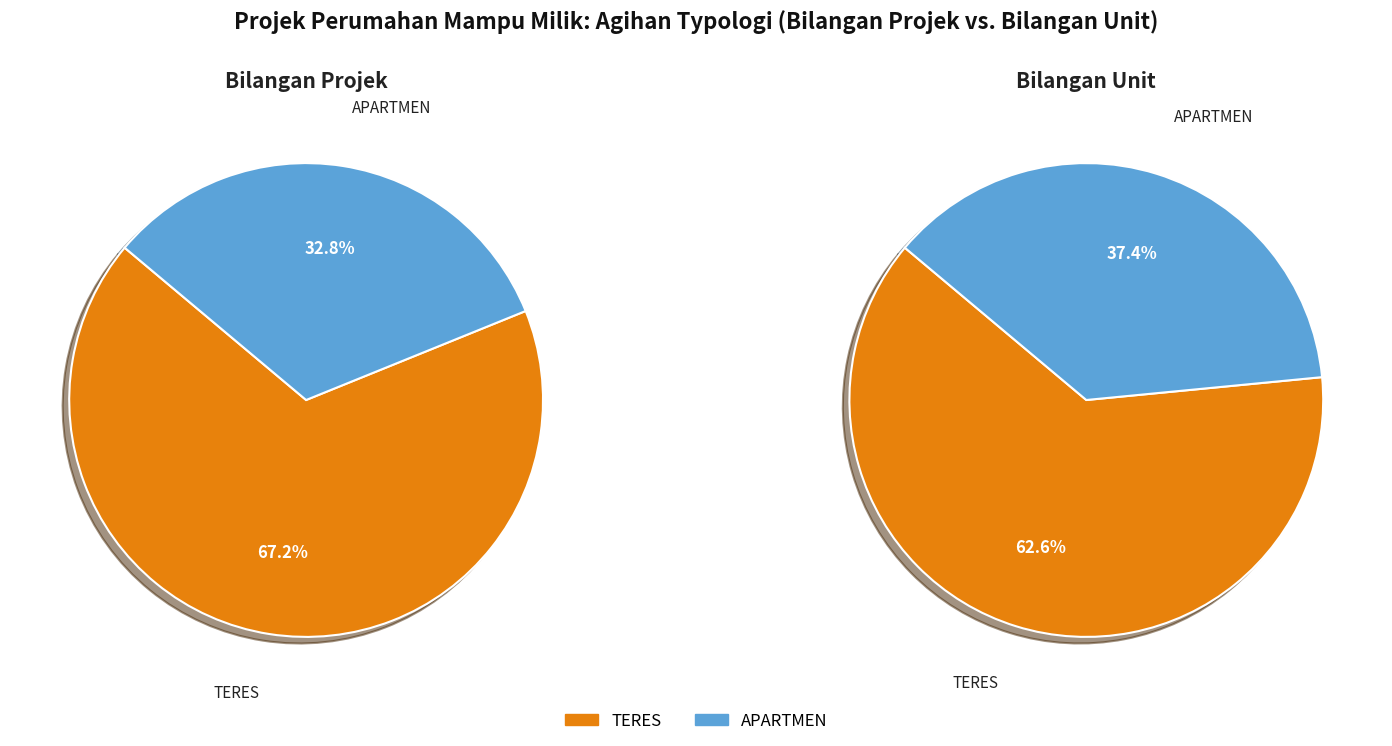

What percentage do APARTMEN and TERES together represent?

100.0%